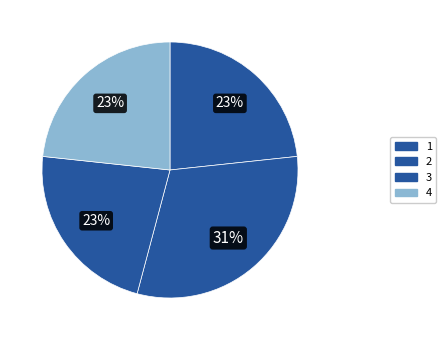

How many slices are in this pie chart?

4